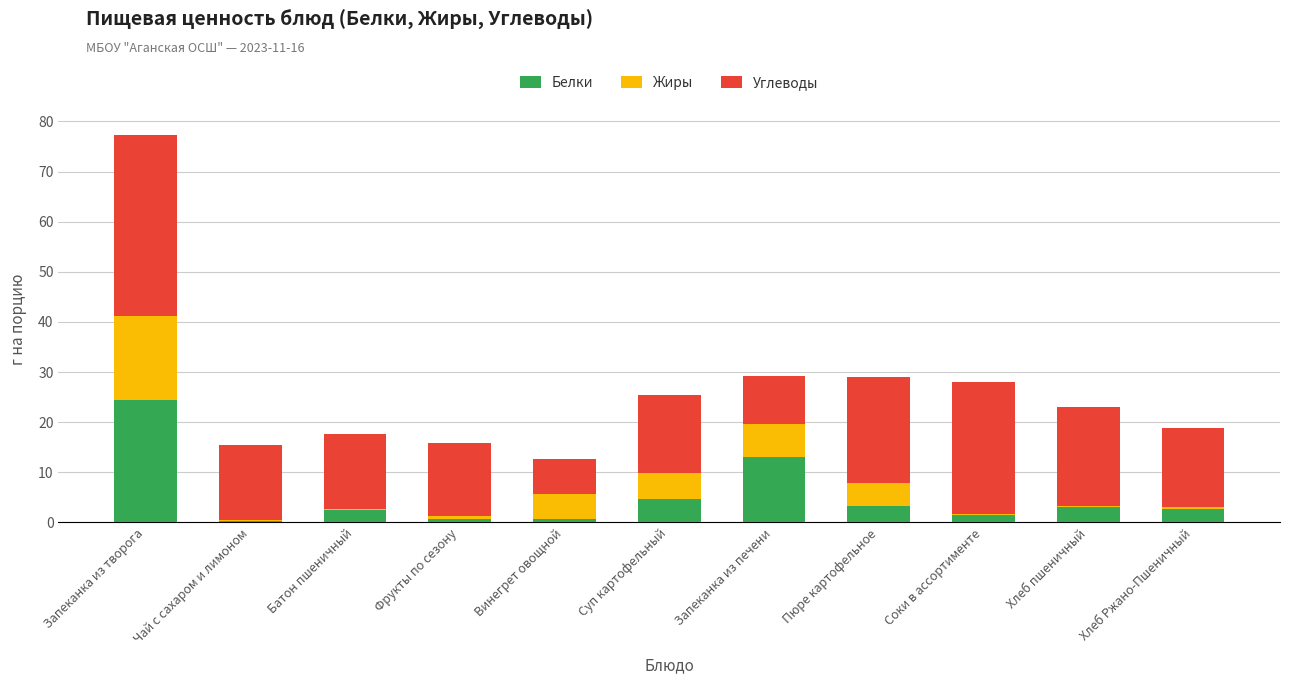

At which category is the sum across all series the highest?

Запеканка из творога